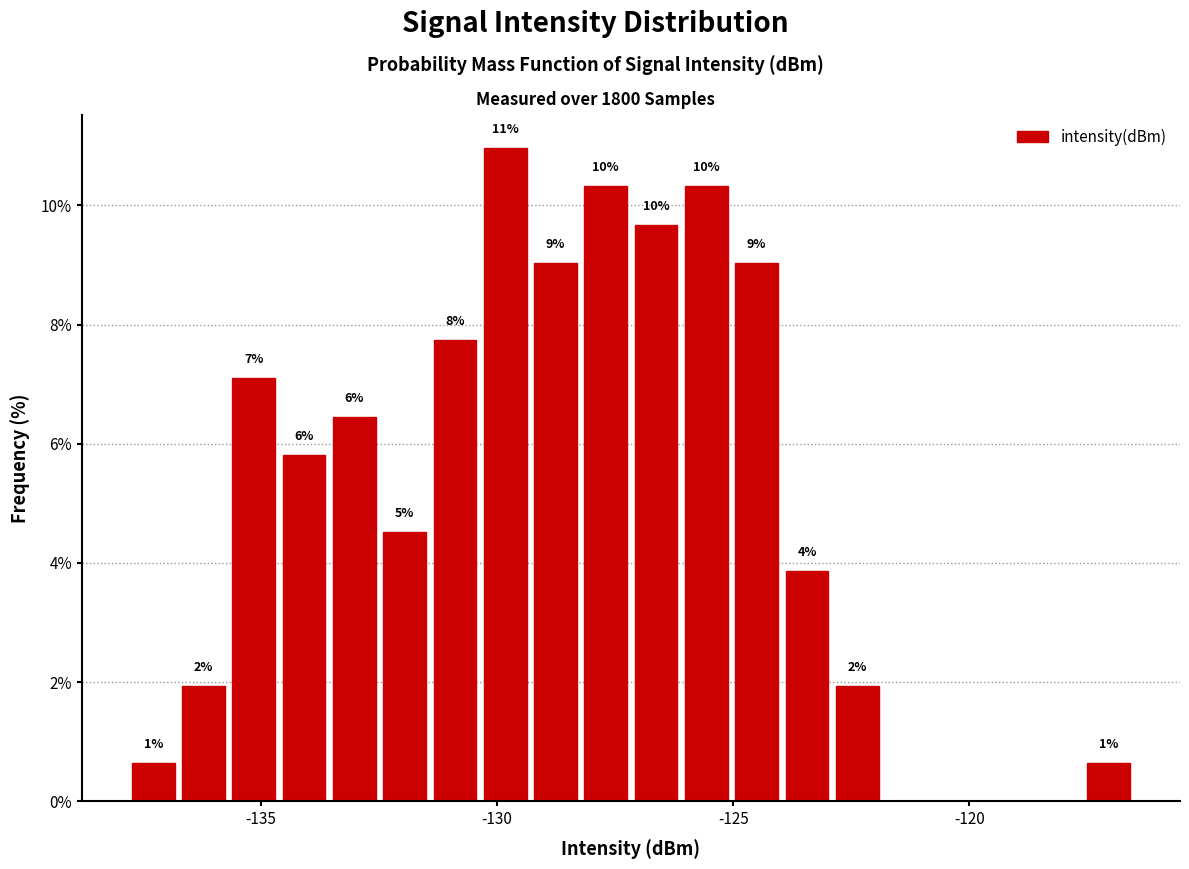

Read against the x-axis, roughly where is the centre of the tallest bar?

-130.0